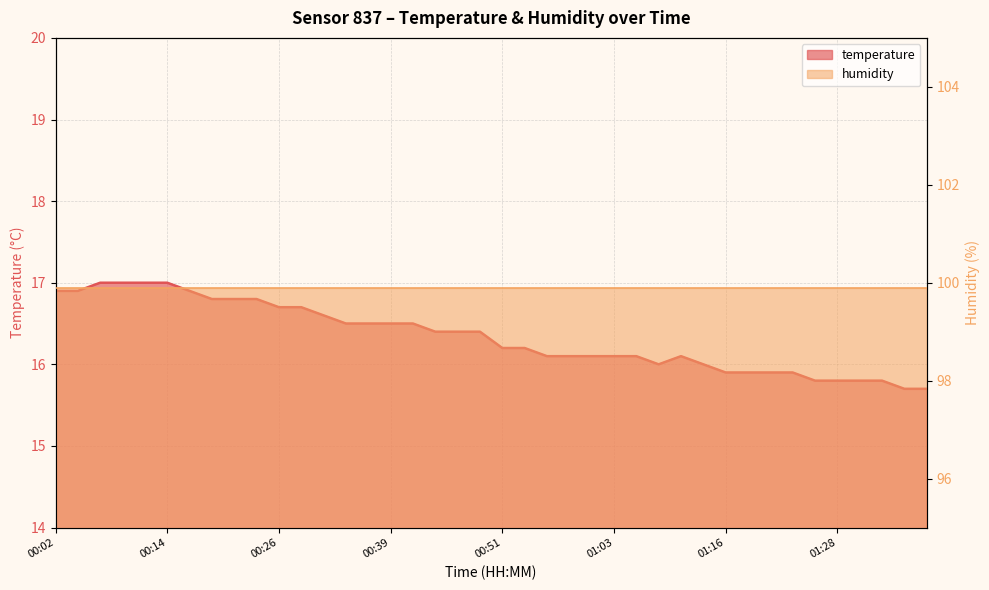

What is the label of the 28th point from the right?

00:31